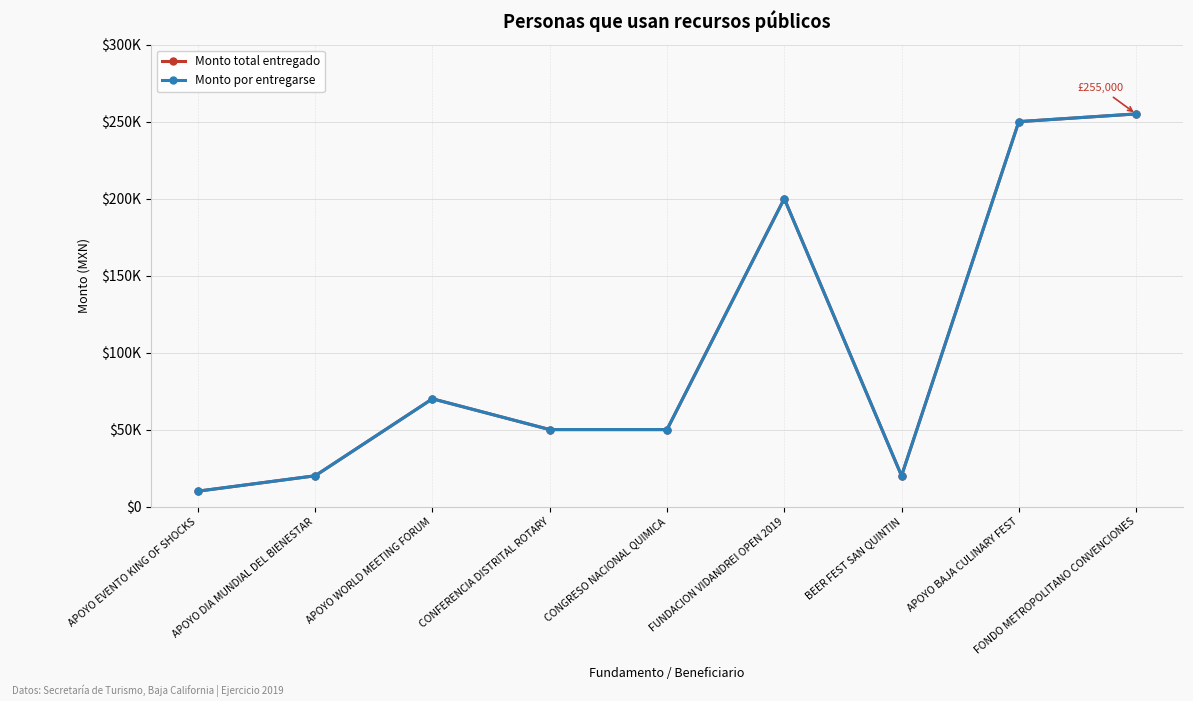

Does the chart have visible grid lines?

Yes